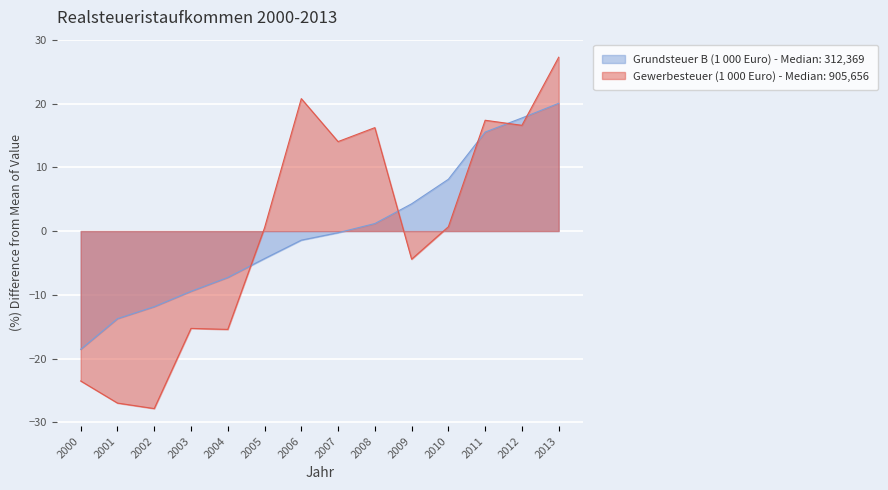

Reading left to right, extract all data points from this chart.

Grundsteuer B (1 000 Euro): 2000=-18.5	2001=-13.7	2002=-11.9	2003=-9.4	2004=-7.3	2005=-4.3	2006=-1.4	2007=-0.3	2008=1.2	2009=4.3	2010=8.1	2011=15.5	2012=17.7	2013=20.0
Gewerbesteuer (1 000 Euro): 2000=-23.5	2001=-27.0	2002=-27.8	2003=-15.3	2004=-15.4	2005=0.5	2006=20.8	2007=14.0	2008=16.2	2009=-4.4	2010=0.7	2011=17.4	2012=16.6	2013=27.3